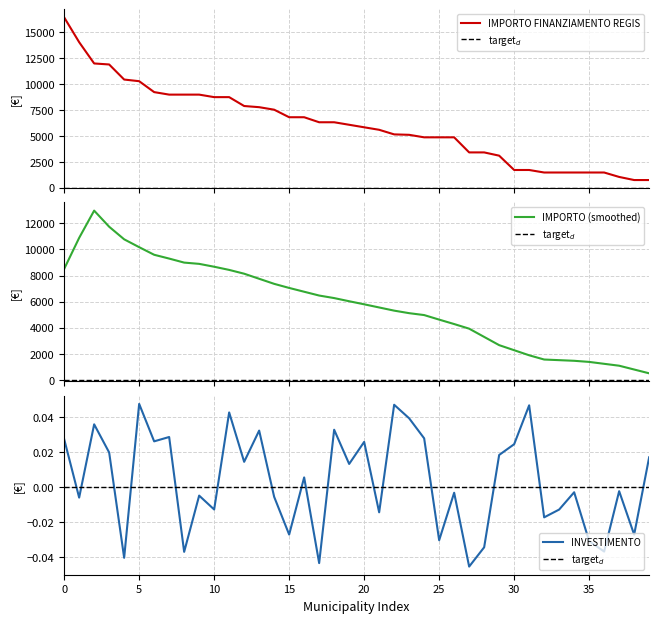

True or false: INVESTIMENTO and IMPORTO FINANZIAMENTO REGIS cross at least once.

False